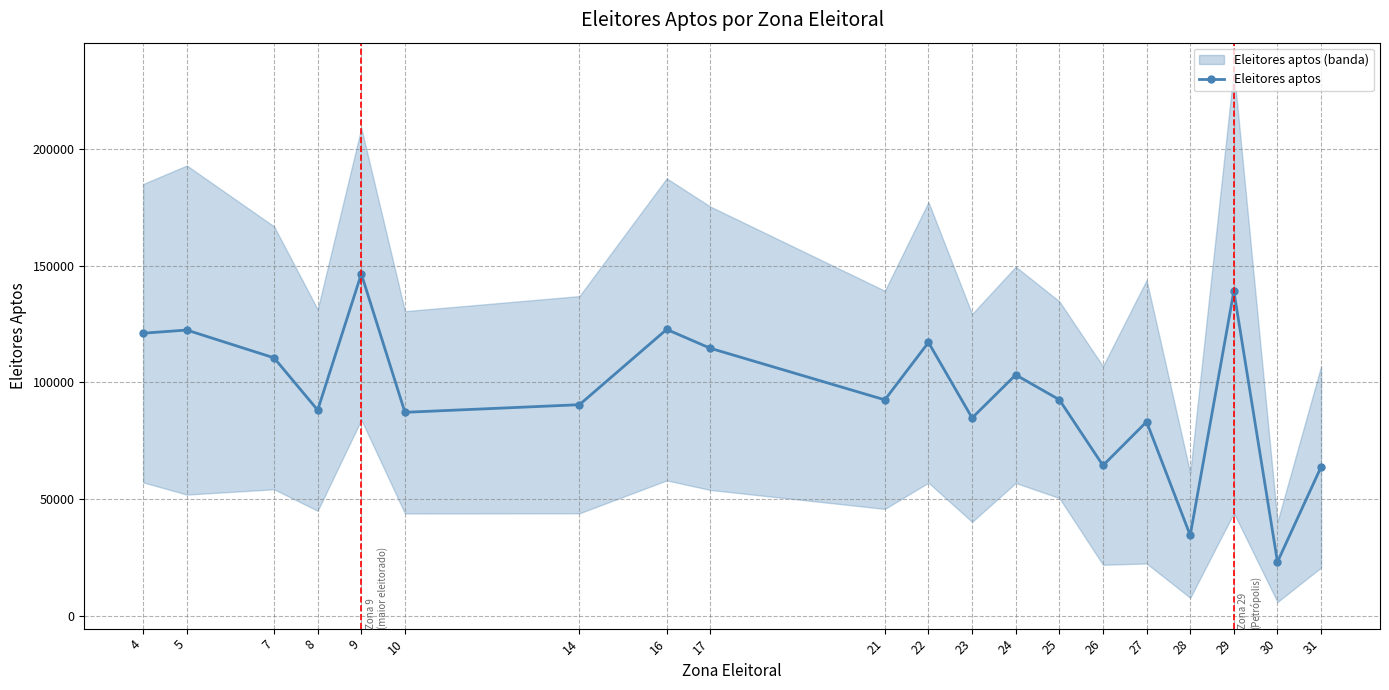

What is the sum of all values?

1902247